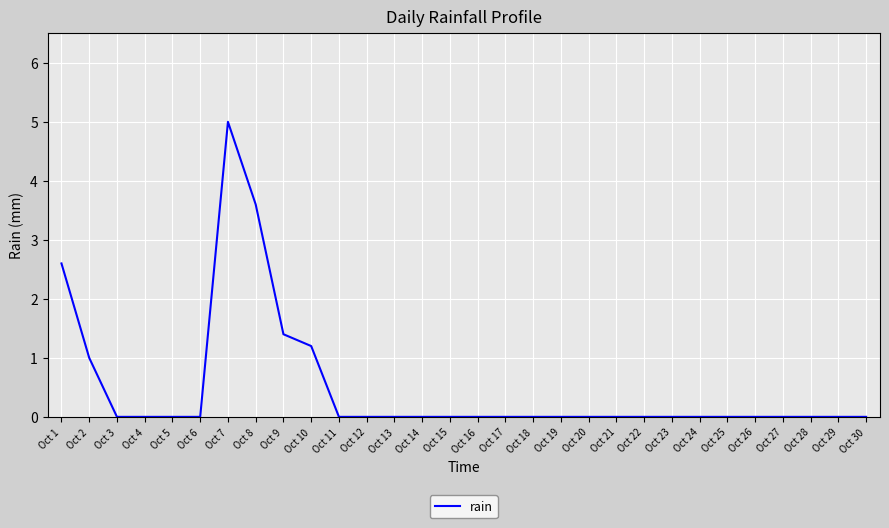

Reading right to left, what are all the values shown in this chart?

0.0	0.0	0.0	0.0	0.0	0.0	0.0	0.0	0.0	0.0	0.0	0.0	0.0	0.0	0.0	0.0	0.0	0.0	0.0	0.0	1.2	1.4	3.6	5.0	0.0	0.0	0.0	0.0	1.0	2.6